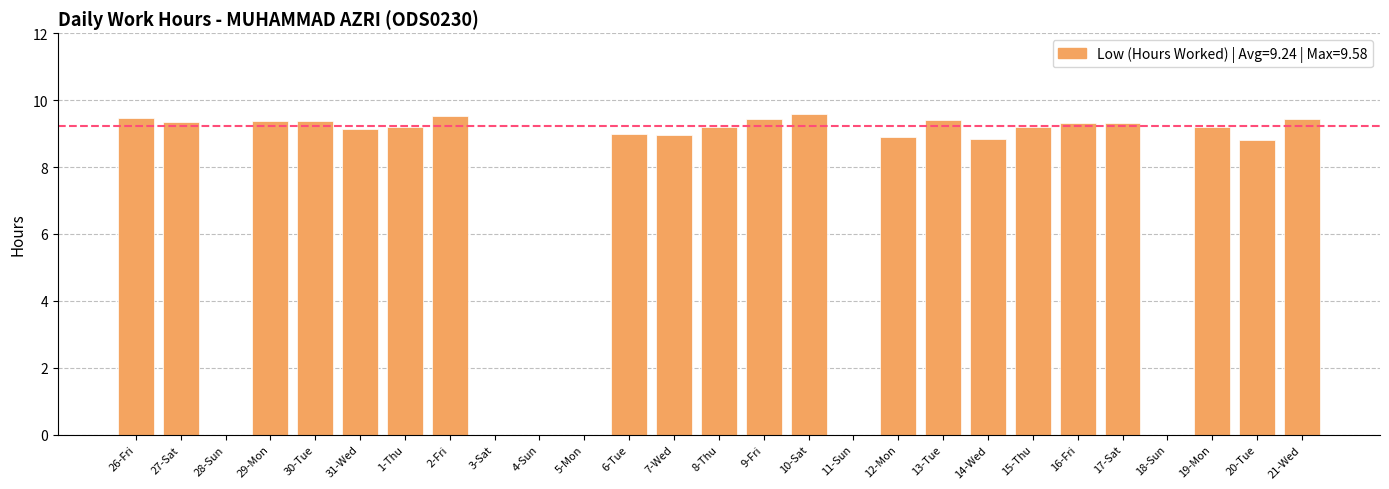

Between 4-Sun and 26-Fri, which is larger?

26-Fri